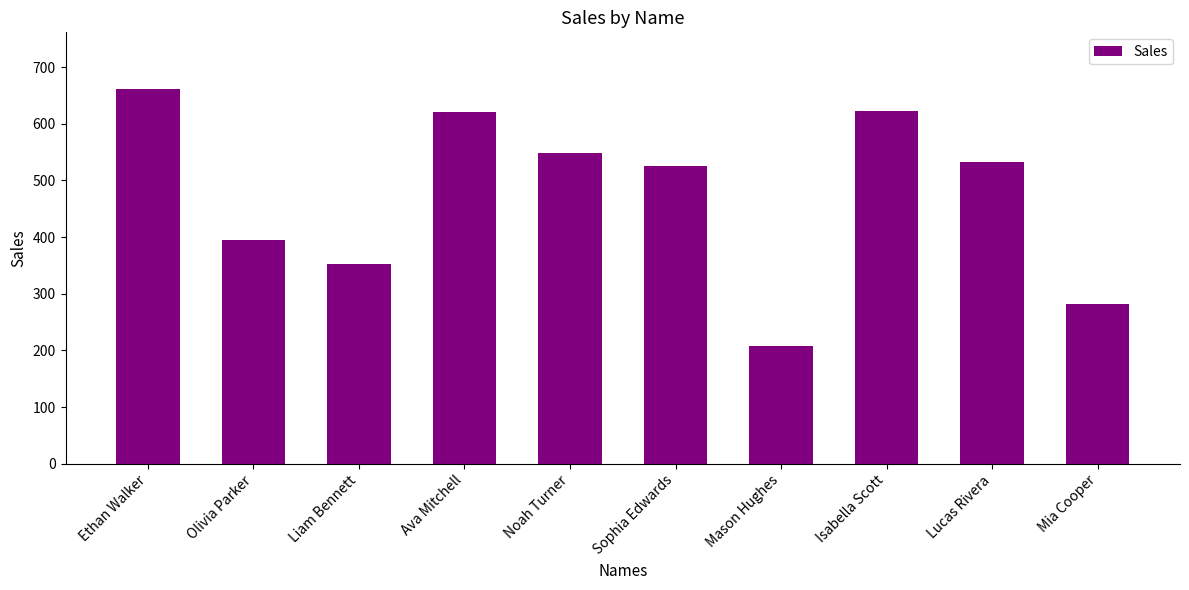

The value at Ethan Walker is 662. True or false?

True